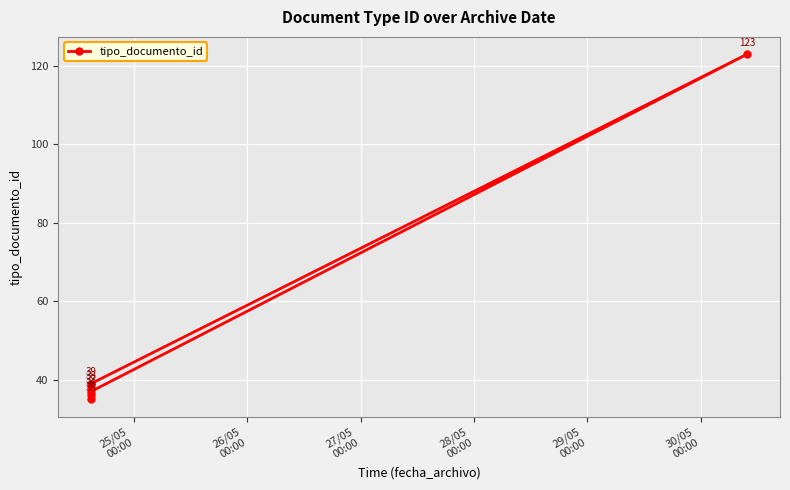

List the labels in order of value, smallest first.

25/05
00:00, 27/05
00:00, 30/05
00:00, 26/05
00:00, 28/05
00:00, 29/05
00:00